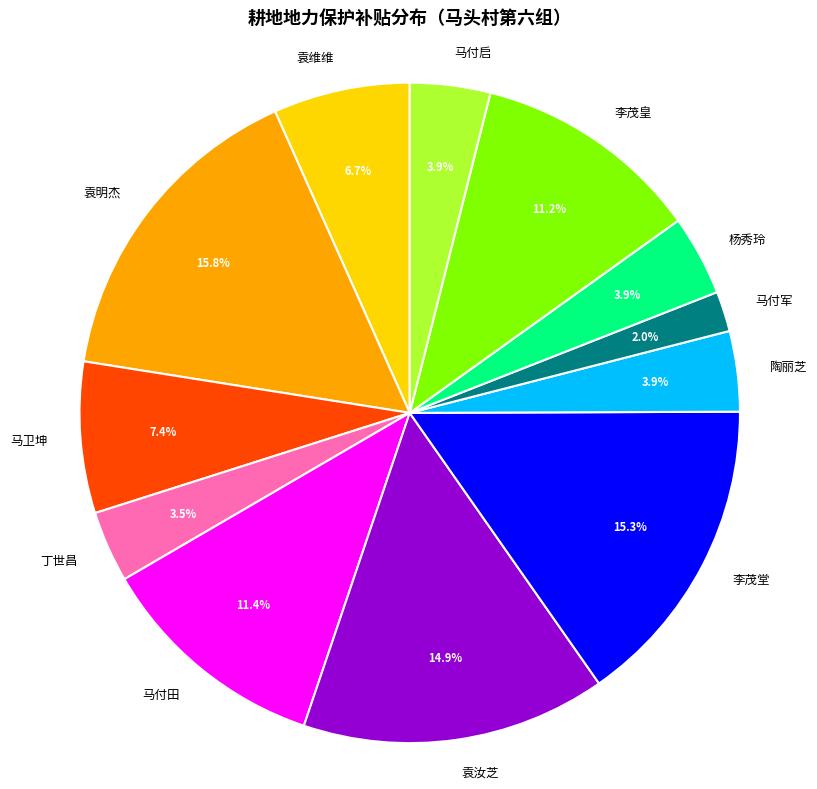

To the nearest percent, what percentage of the pie is 陶丽芝?

4%